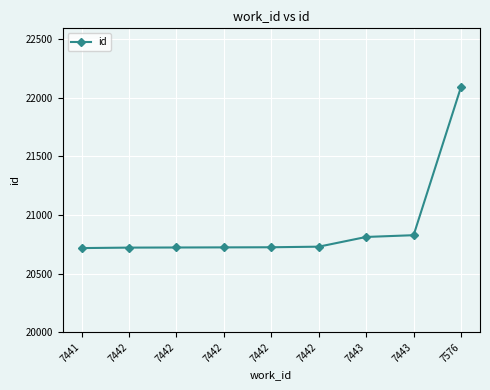

List the labels in order of value, smallest first.

7441, 7442, 7442, 7442, 7442, 7442, 7443, 7443, 7576